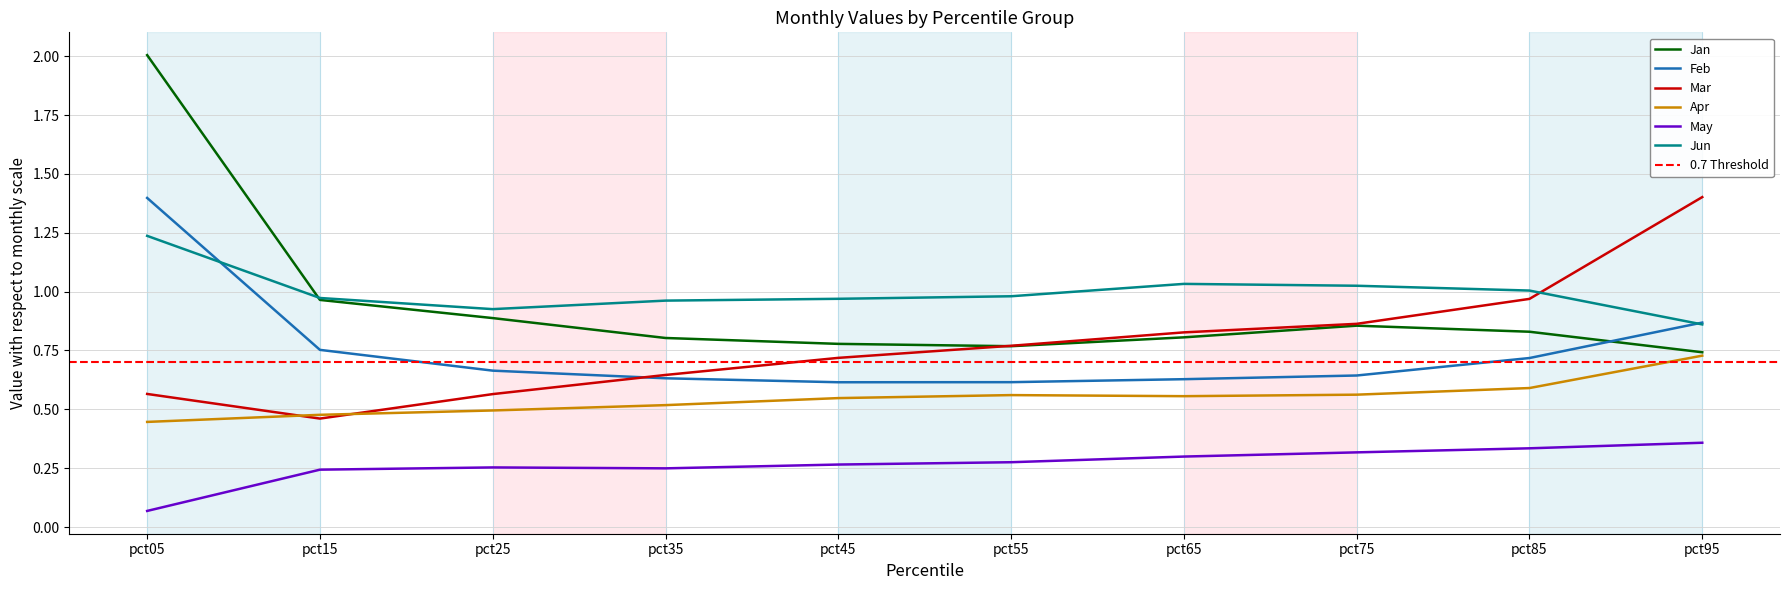

Where do Jan and Jun first cross each other?

pct05 and pct15